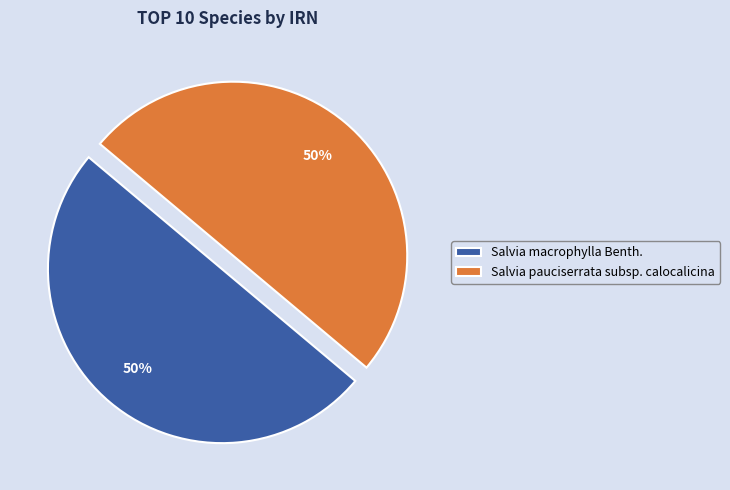

How many segments does this pie chart have?

2